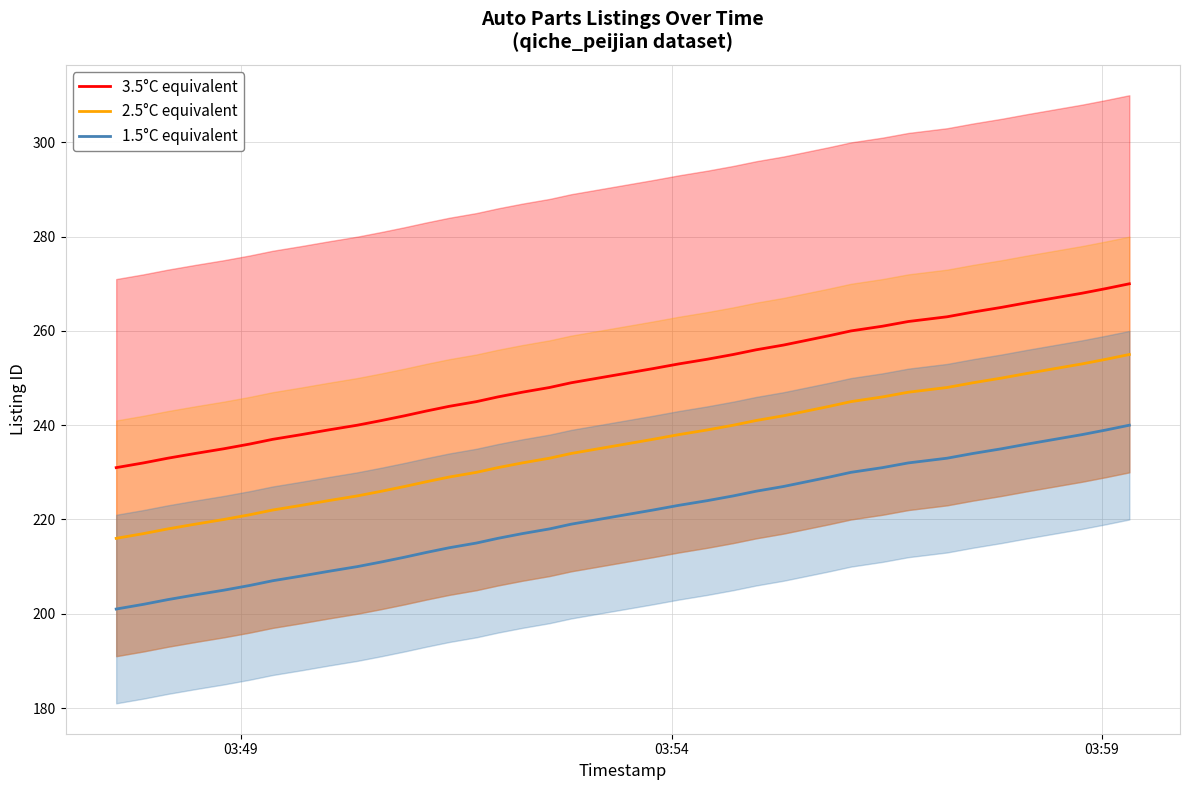

True or false: 1.5°C equivalent and 2.5°C equivalent intersect in this chart.

False